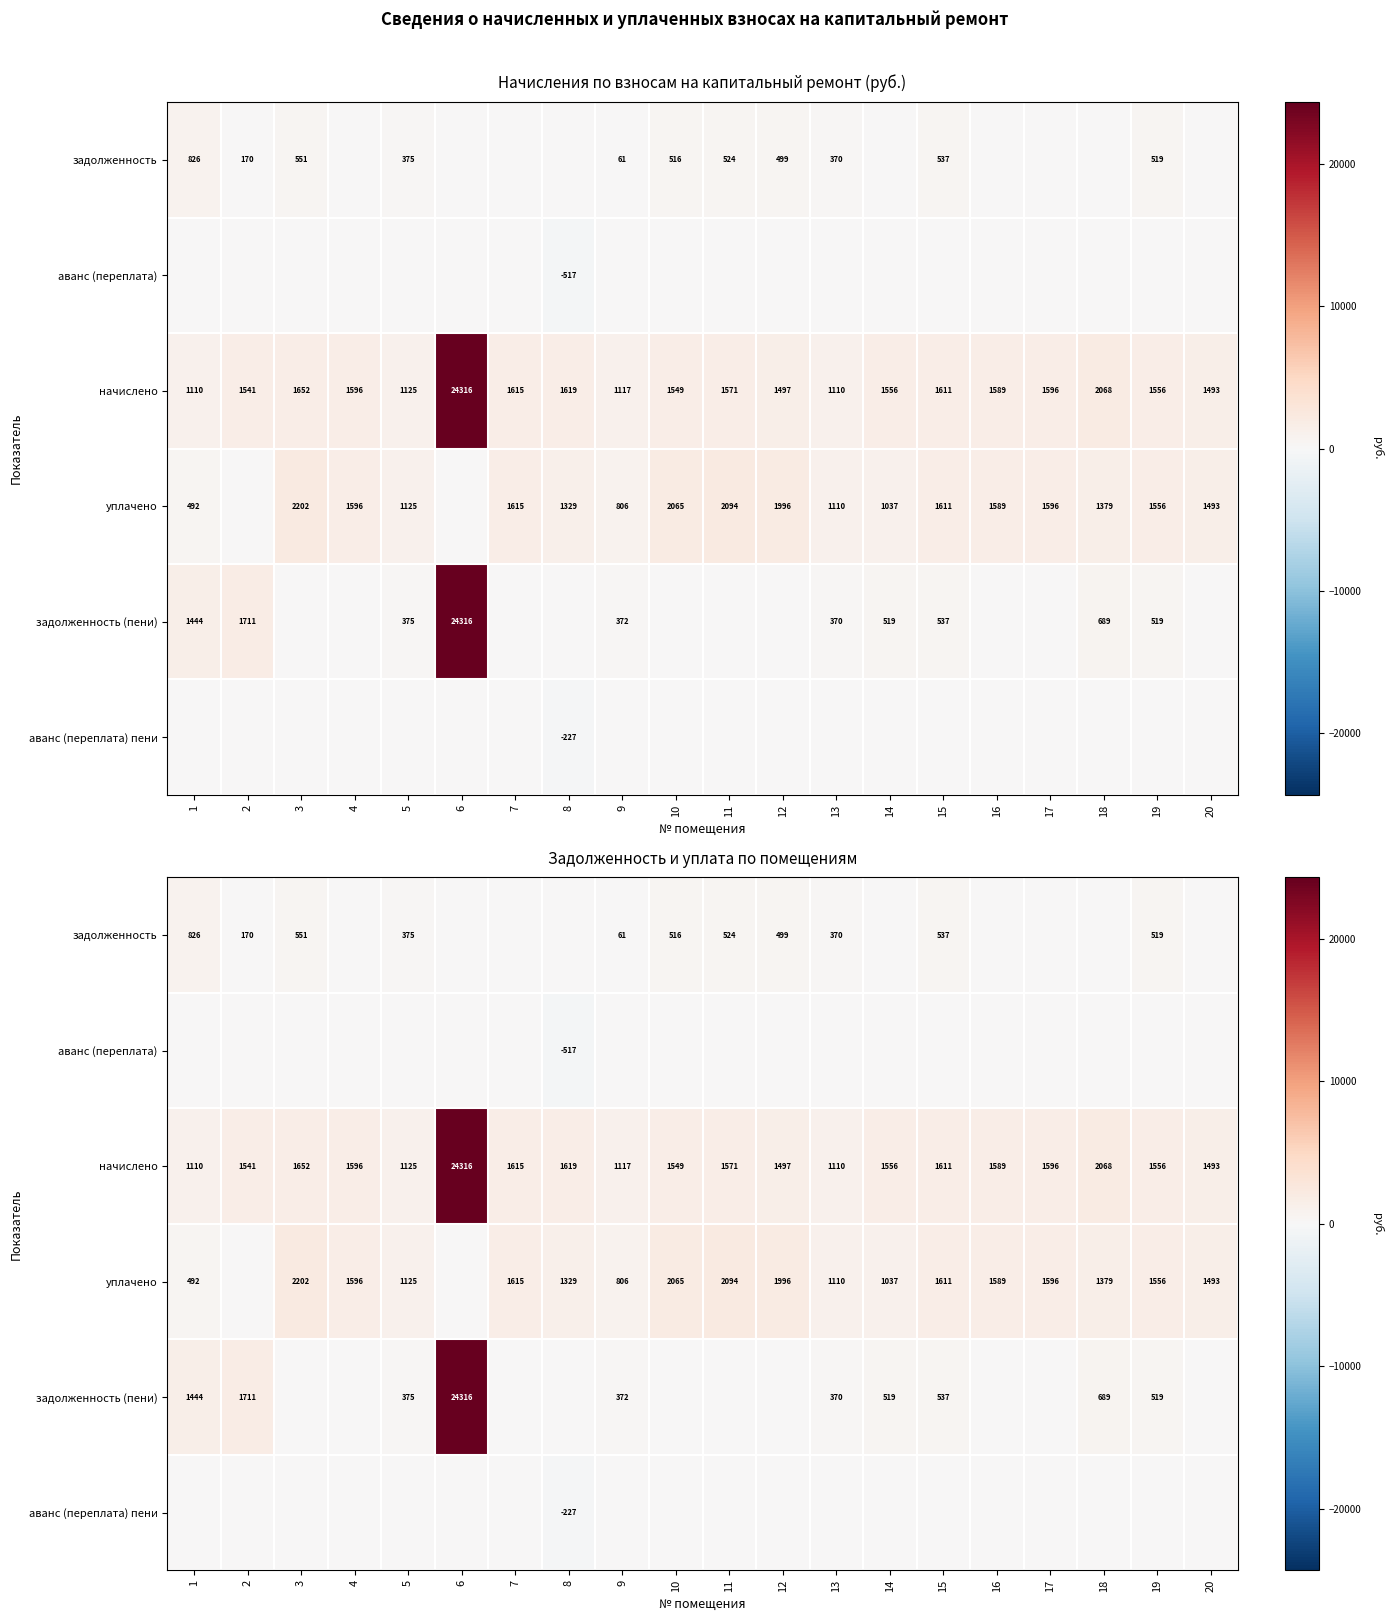

Which series has the largest total across all categories?

начислено